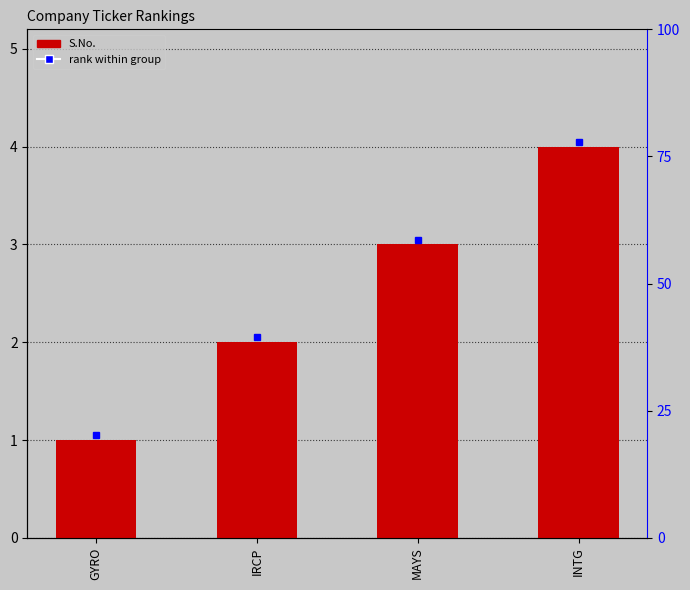

At which category does the chart reach its peak across all series?

INTG